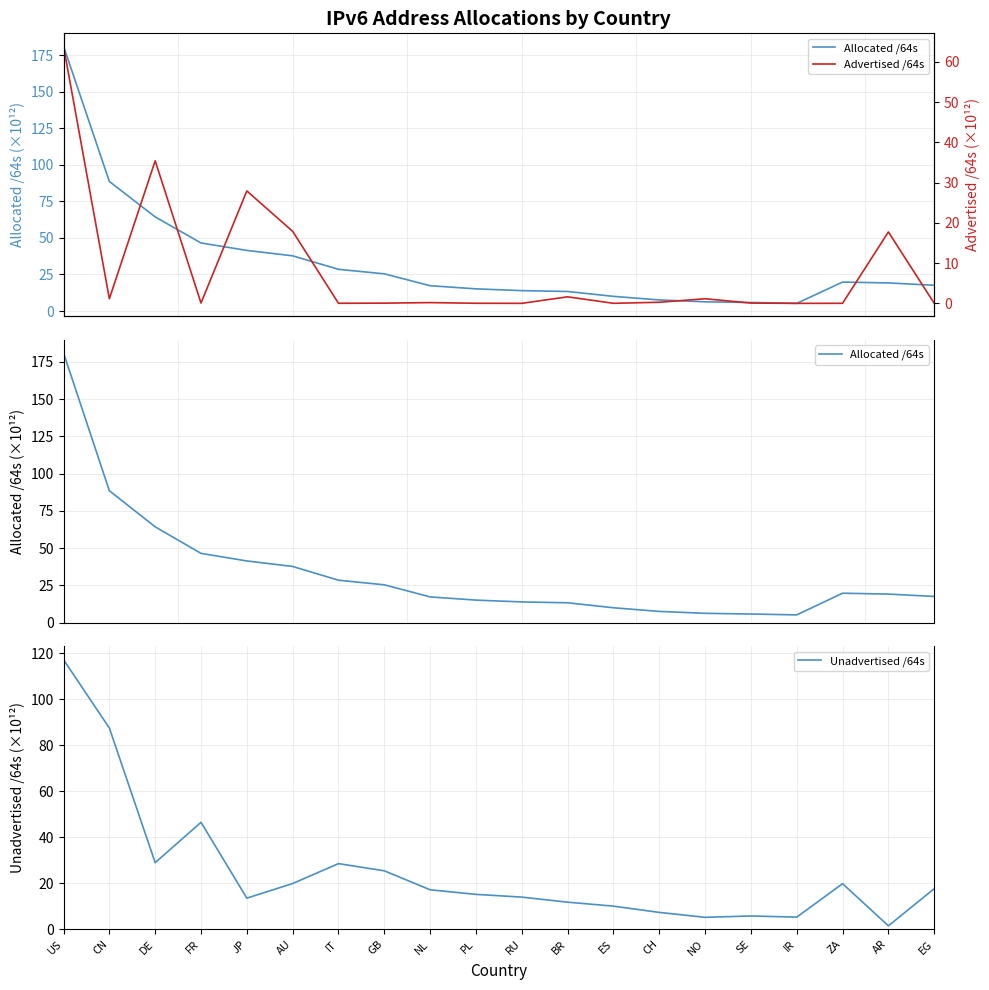

Which series has the largest total across all categories?

Allocated /64s